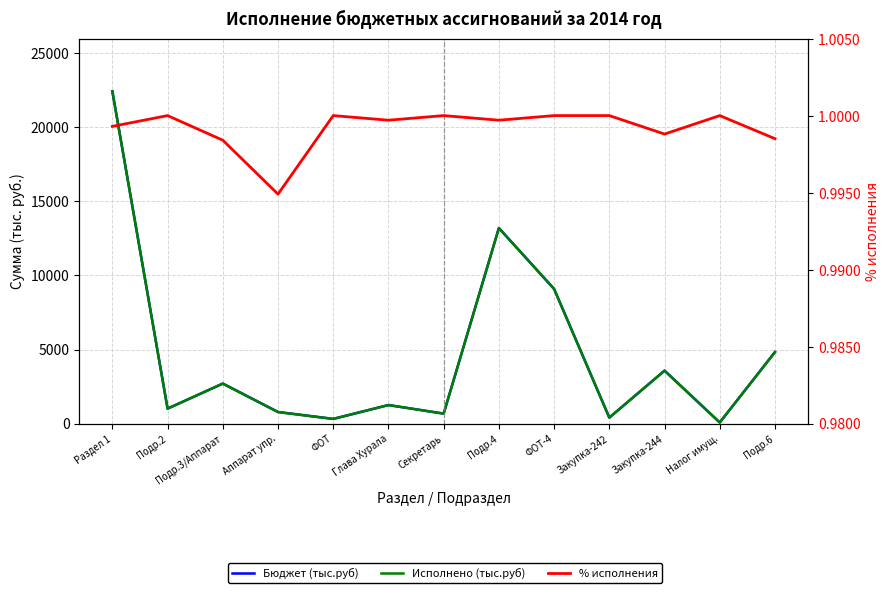

Which category has the lowest value in the Исполнено (тыс.руб) series?

Налог имущ.